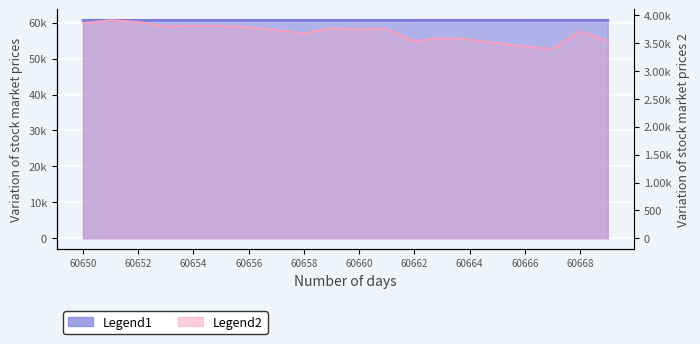

Does the chart display data point markers on the line(s)?

No